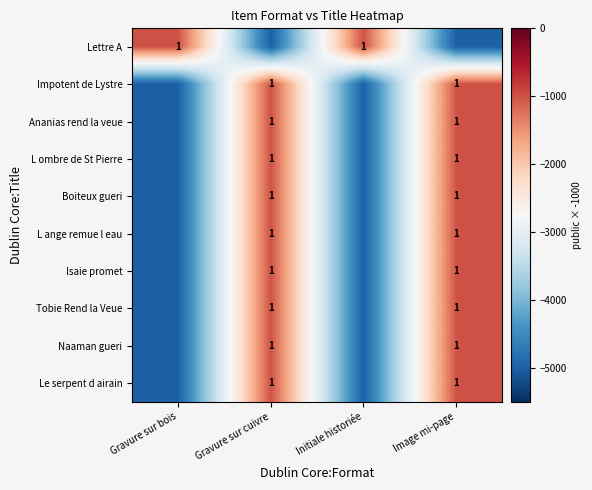

Which category has the highest value across all series?

Gravure sur bois